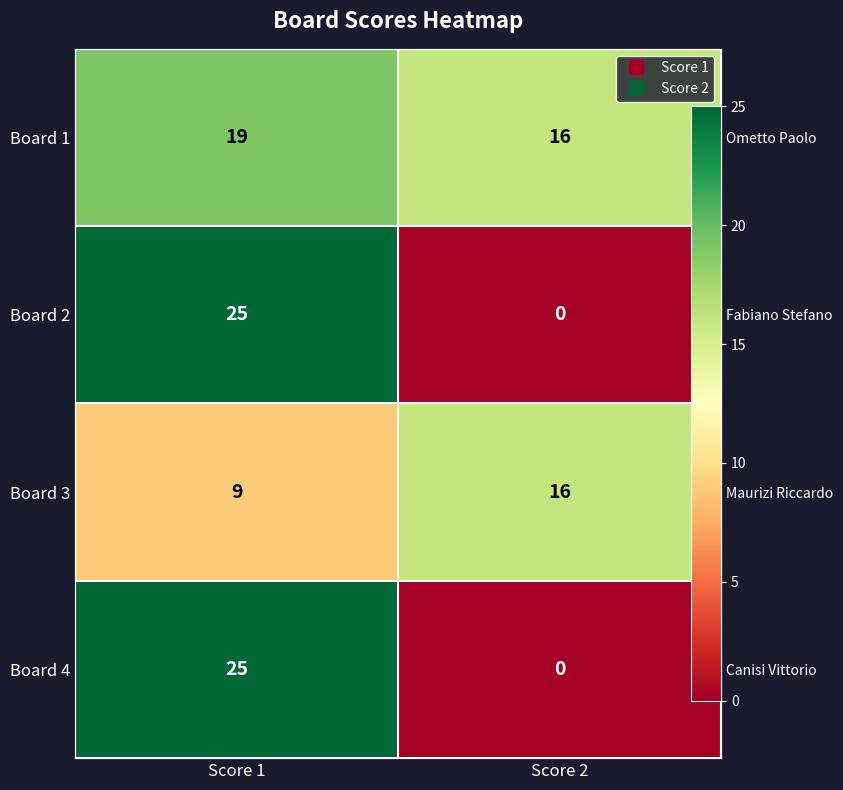

True or false: Board 3 has a value of 8 at Score 2.

False